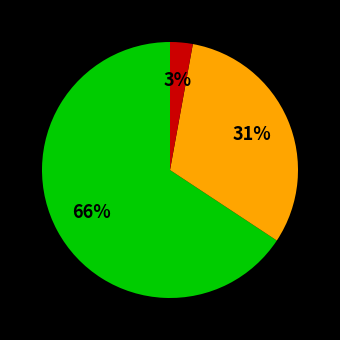

Count the number of slices in the pie.

3